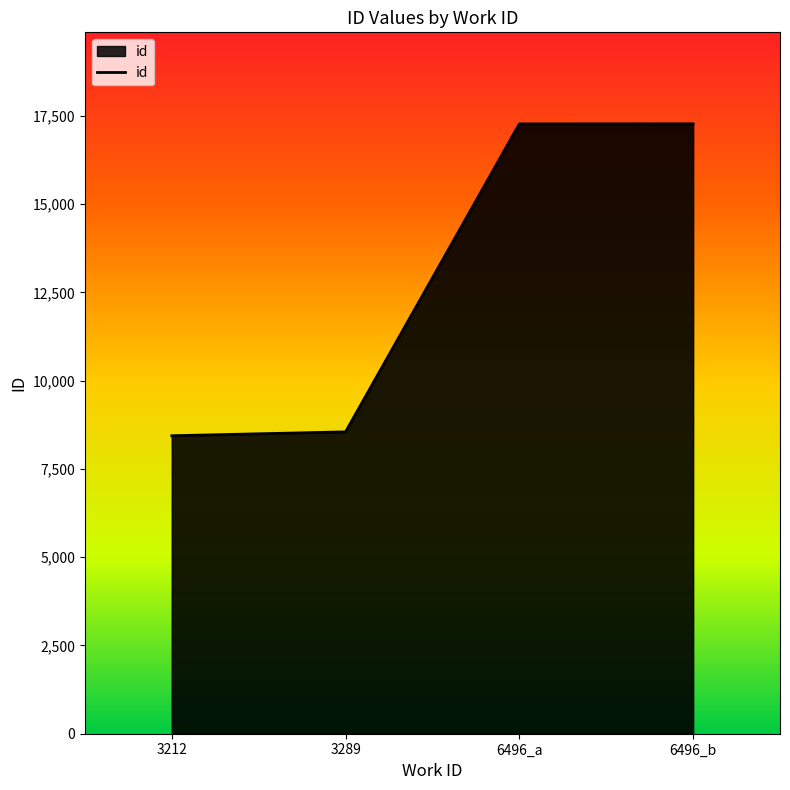

Is it true that the value at 3289 is 8551?

True